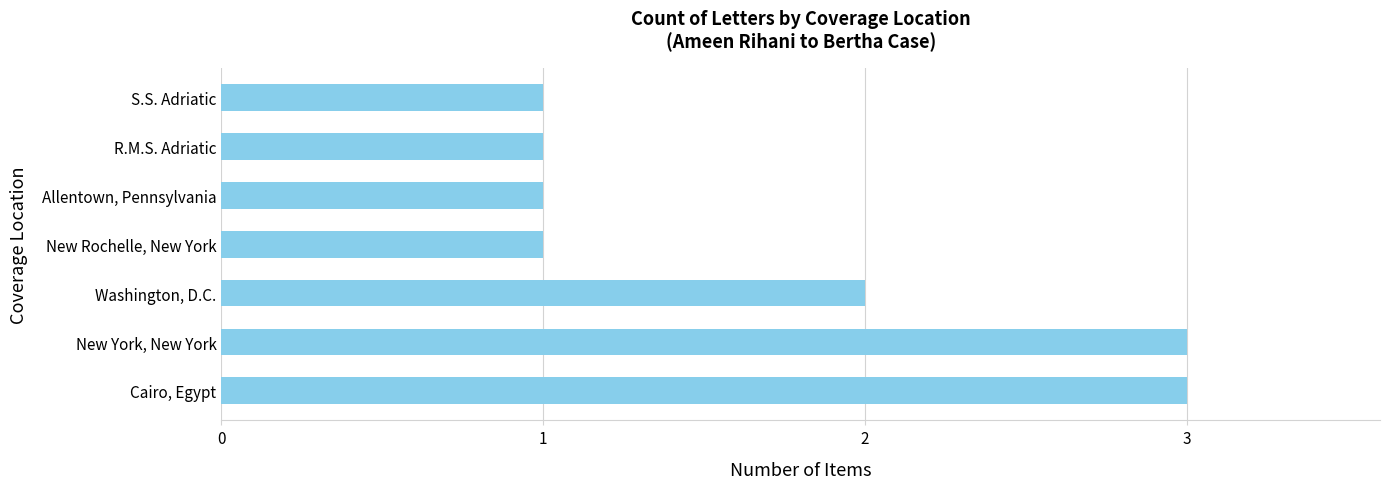

Between New York, New York and Washington, D.C., which is larger?

New York, New York